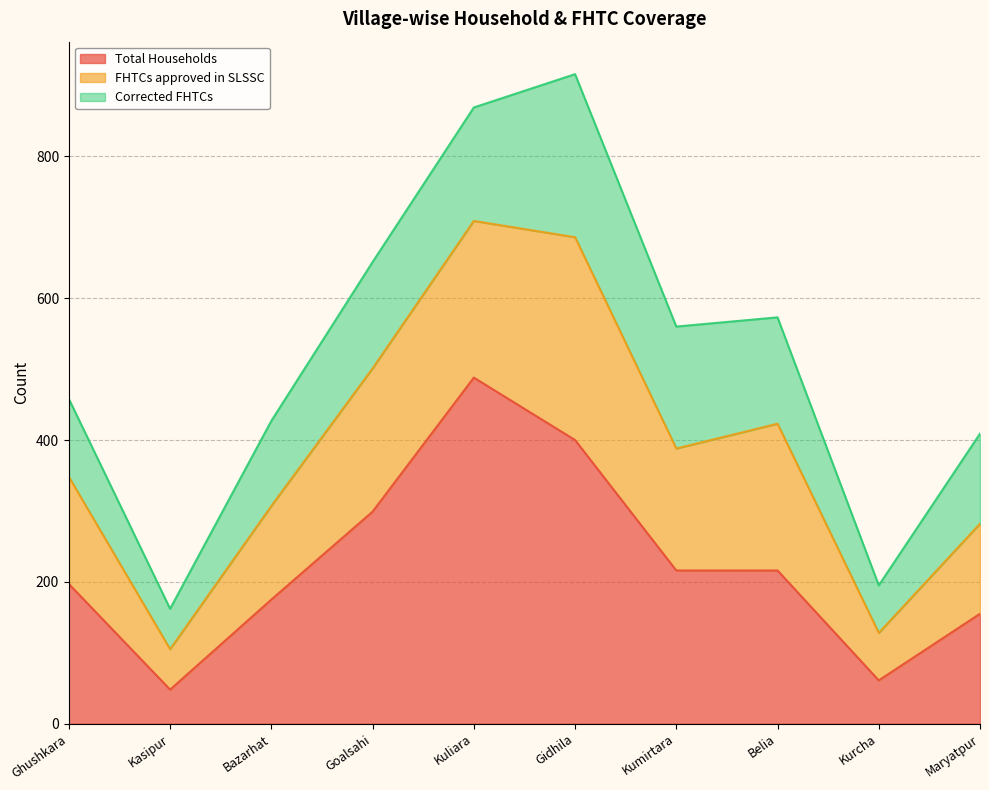

Reading right to left, list all the values displayed in this chart.

Total Households: Maryatpur=155	Kurcha=61	Belia=216	Kumirtara=216	Gidhila=400	Kuliara=488	Goalsahi=299	Bazarhat=175	Kasipur=48	Ghushkara=197
FHTCs approved in SLSSC: Maryatpur=127	Kurcha=67	Belia=207	Kumirtara=172	Gidhila=286	Kuliara=221	Goalsahi=202	Bazarhat=132	Kasipur=57	Ghushkara=151
Corrected FHTCs: Maryatpur=127	Kurcha=67	Belia=150	Kumirtara=172	Gidhila=230	Kuliara=160	Goalsahi=150	Bazarhat=120	Kasipur=57	Ghushkara=110